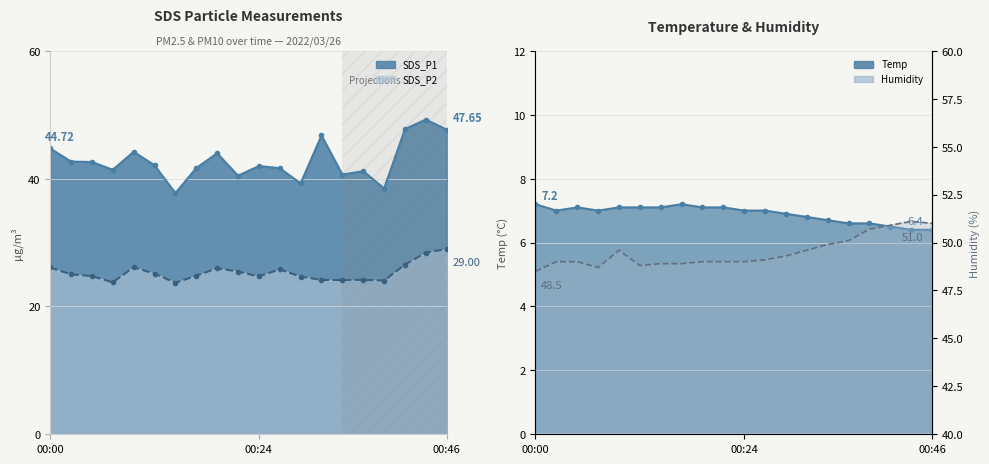

Which series has the largest total across all categories?

SDS_P1